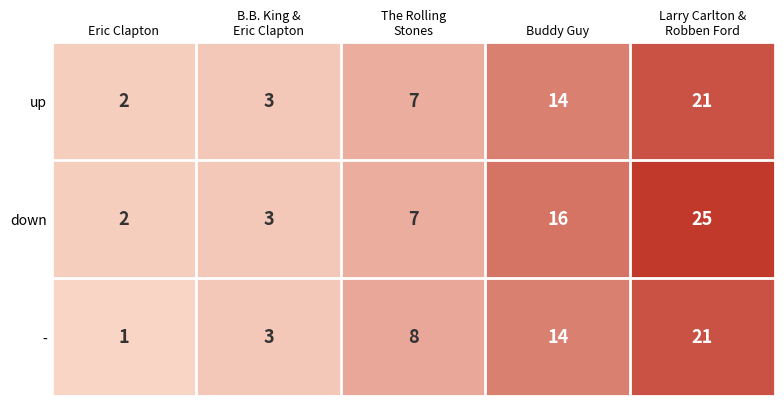

Which series has the widest spread of values?

down